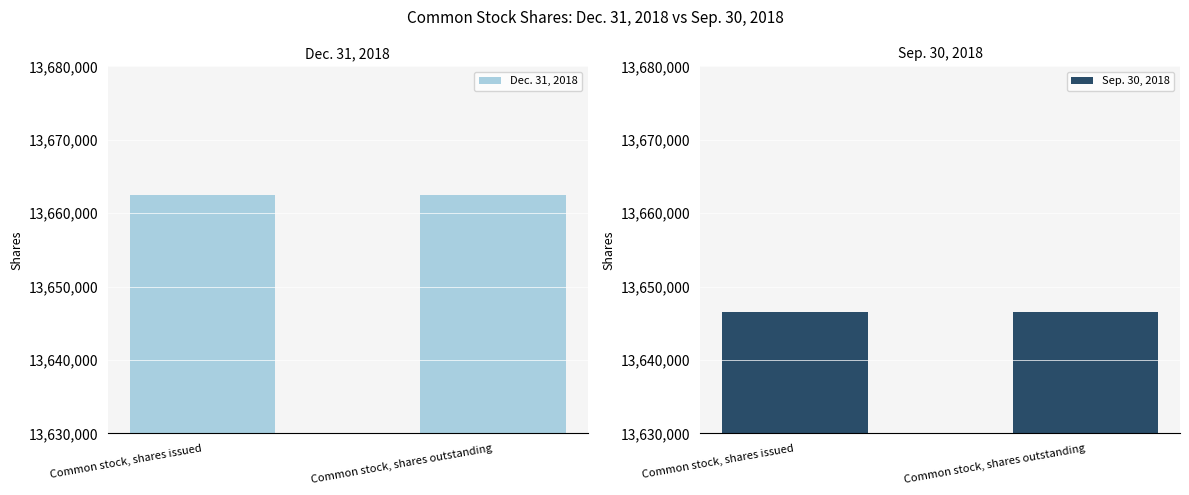

True or false: Sep. 30, 2018 has a value of 13646553 at Common stock, shares outstanding.

True